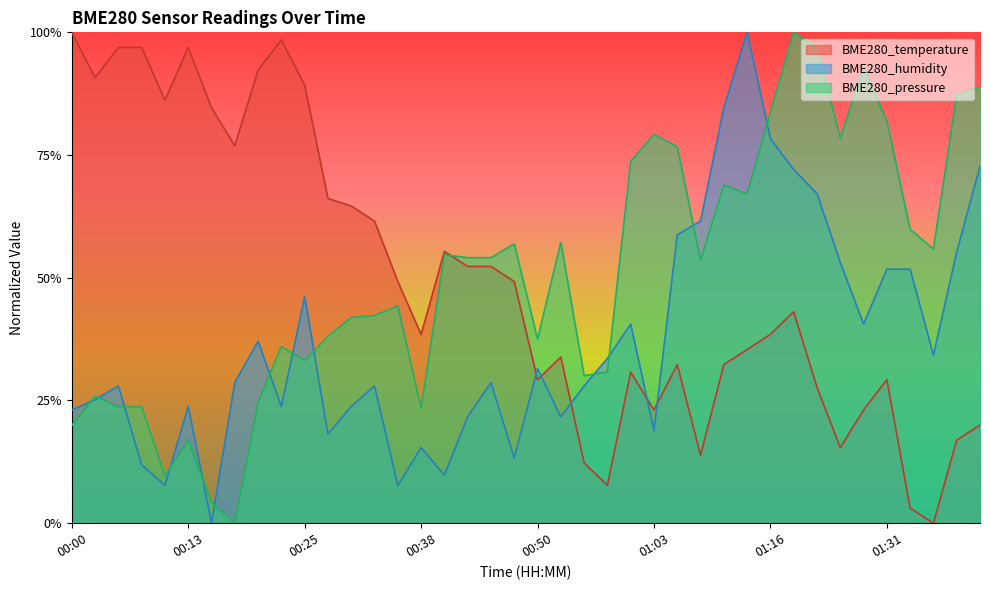

What is the difference between the maximum and minimum values in the BME280_humidity series?

1.0